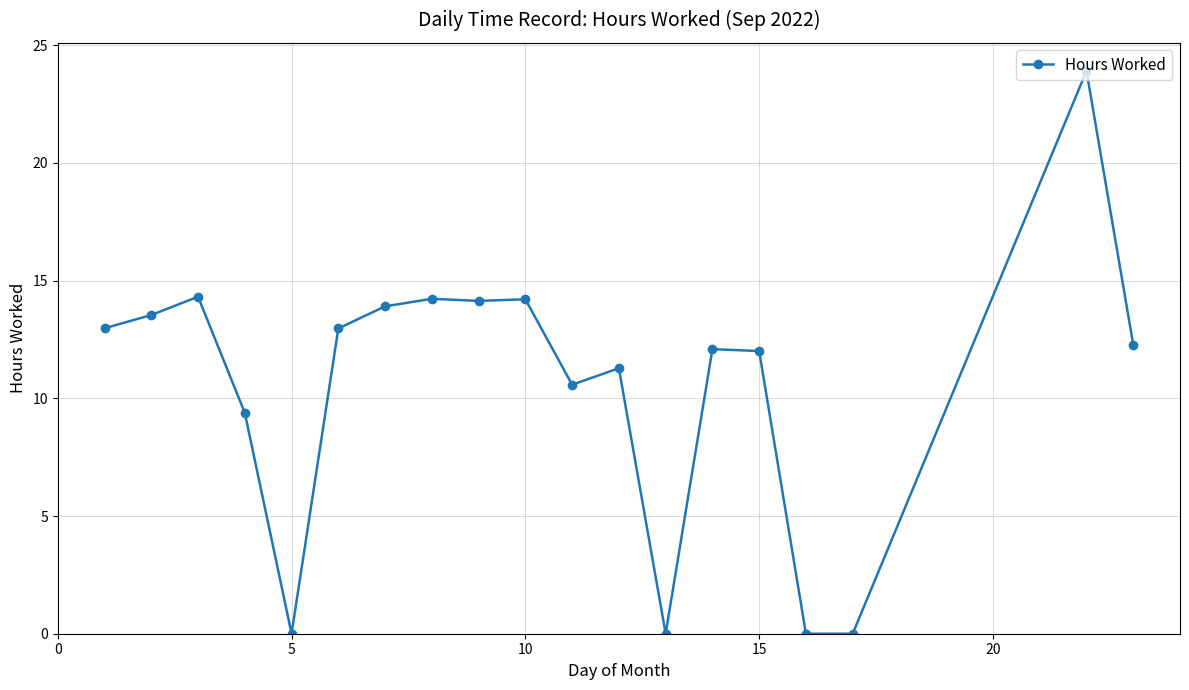

True or false: there are more than 0 points higher than both neighbors.

True